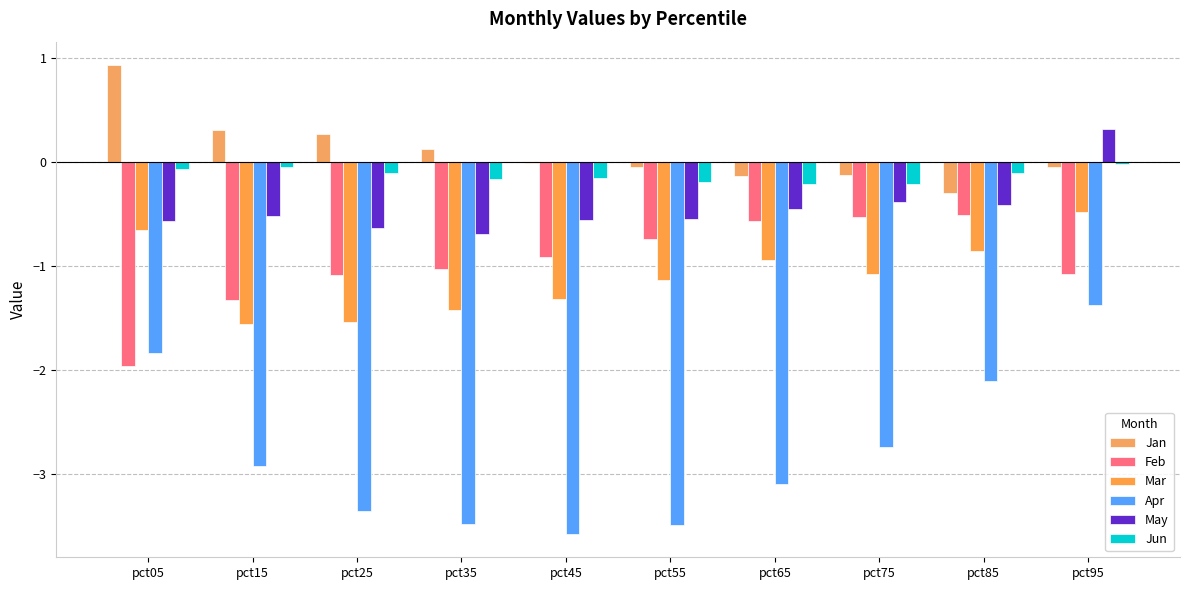

Which has a higher value, pct25 or pct85?

pct25